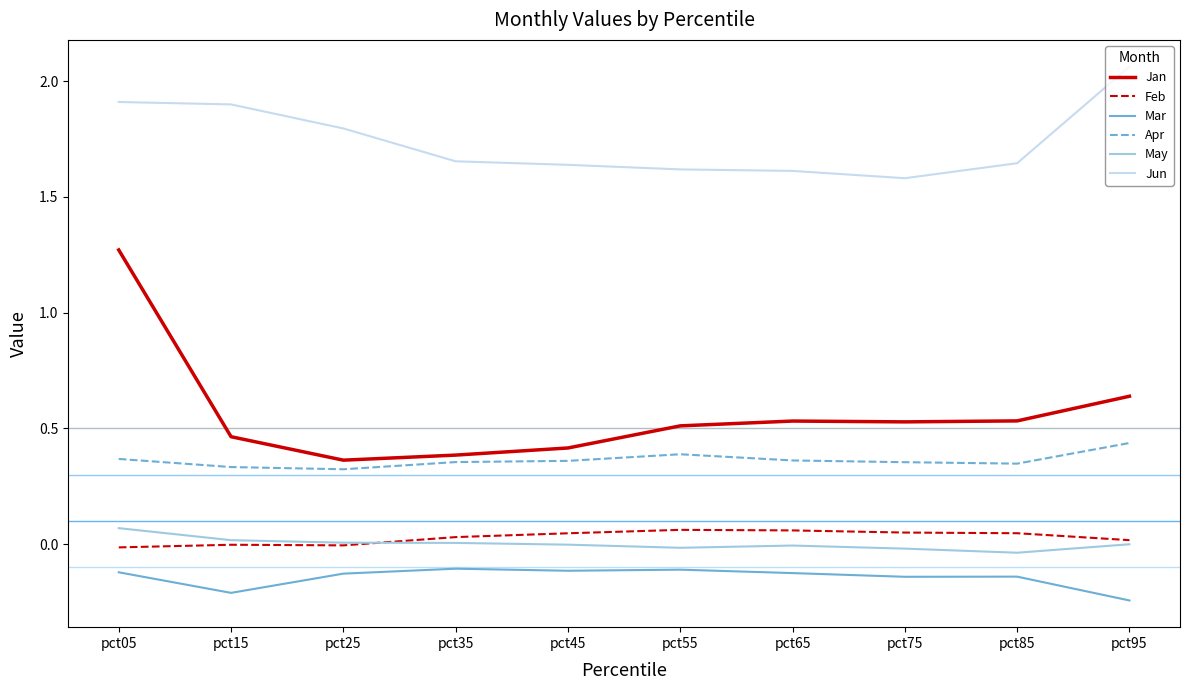

True or false: Jan has more than 1 points higher than both neighbors.

False